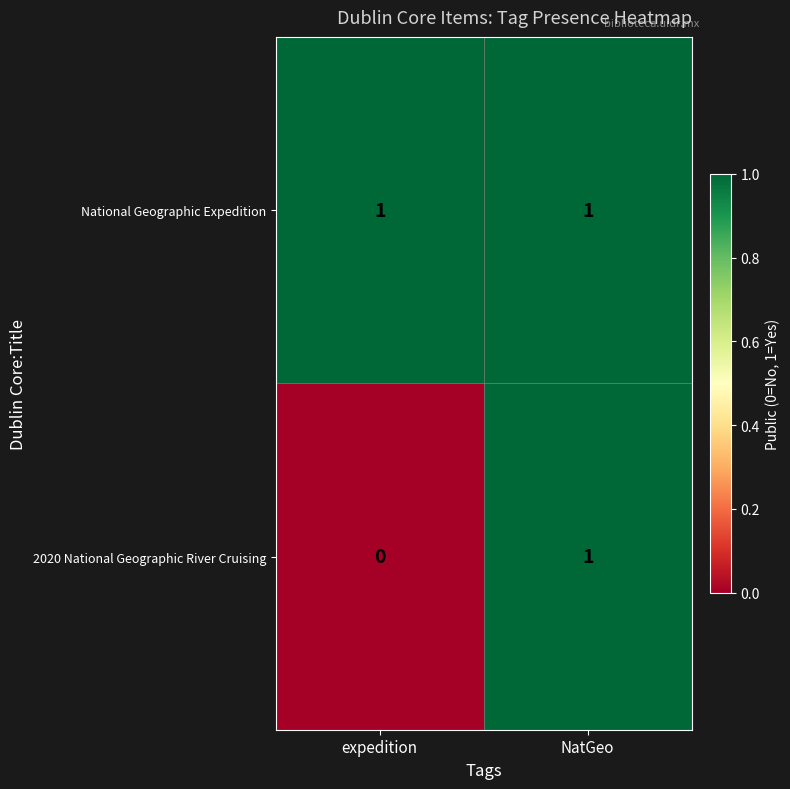

Which category has the lowest value across all series?

expedition